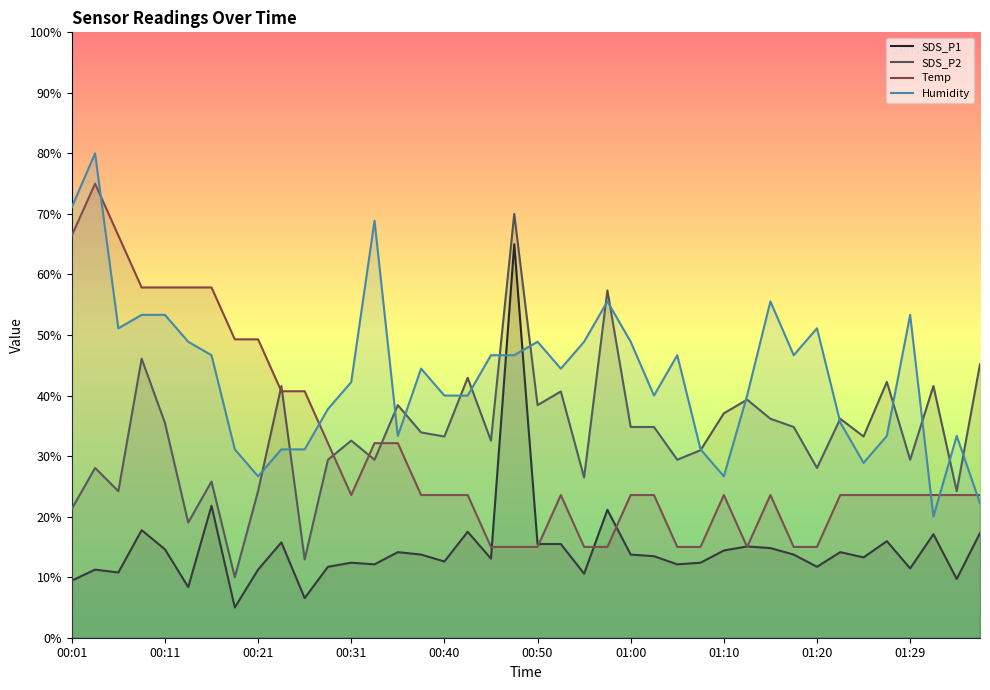

Reading left to right, transcribe all the data shown in this chart.

SDS_P1: 9.4	11.2	10.8	17.8	14.6	8.4	21.8	5.0	11.2	15.8	6.5	11.7	12.4	12.1	14.1	13.7	12.6	17.5	13.1	65.0	15.5	15.5	10.6	21.1	13.7	13.5	12.1	12.4	14.4	15.1	14.8	13.7	11.7	14.1	13.3	16.0	11.5	17.1	9.7	17.3
SDS_P2: 21.3	28.0	24.2	46.1	35.5	19.0	25.8	10.0	24.2	41.6	12.9	29.4	32.6	29.4	38.4	33.9	33.2	42.9	32.6	70.0	38.4	40.7	26.5	57.4	34.8	34.8	29.4	31.0	37.1	39.3	36.2	34.8	28.0	36.2	33.2	42.3	29.4	41.6	24.2	45.2
Temp: 66.4	75.0	66.4	57.9	57.9	57.9	57.9	49.3	49.3	40.7	40.7	32.1	23.6	32.1	32.1	23.6	23.6	23.6	15.0	15.0	15.0	23.6	15.0	15.0	23.6	23.6	15.0	15.0	23.6	15.0	23.6	15.0	15.0	23.6	23.6	23.6	23.6	23.6	23.6	23.6
Humidity: 71.1	80.0	51.1	53.3	53.3	48.9	46.7	31.1	26.7	31.1	31.1	37.8	42.2	68.9	33.3	44.4	40.0	40.0	46.7	46.7	48.9	44.4	48.9	55.6	48.9	40.0	46.7	31.1	26.7	40.0	55.6	46.7	51.1	35.6	28.9	33.3	53.3	20.0	33.3	22.2